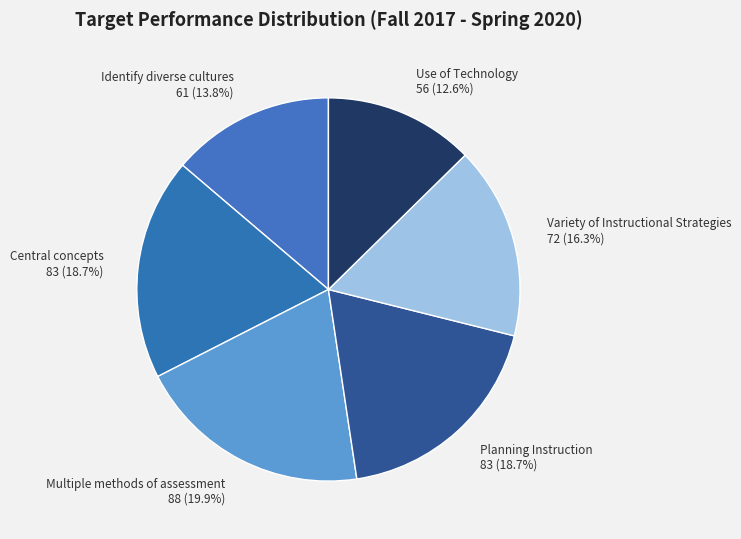

To the nearest percent, what portion does Variety of Instructional Strategies represent?

16%